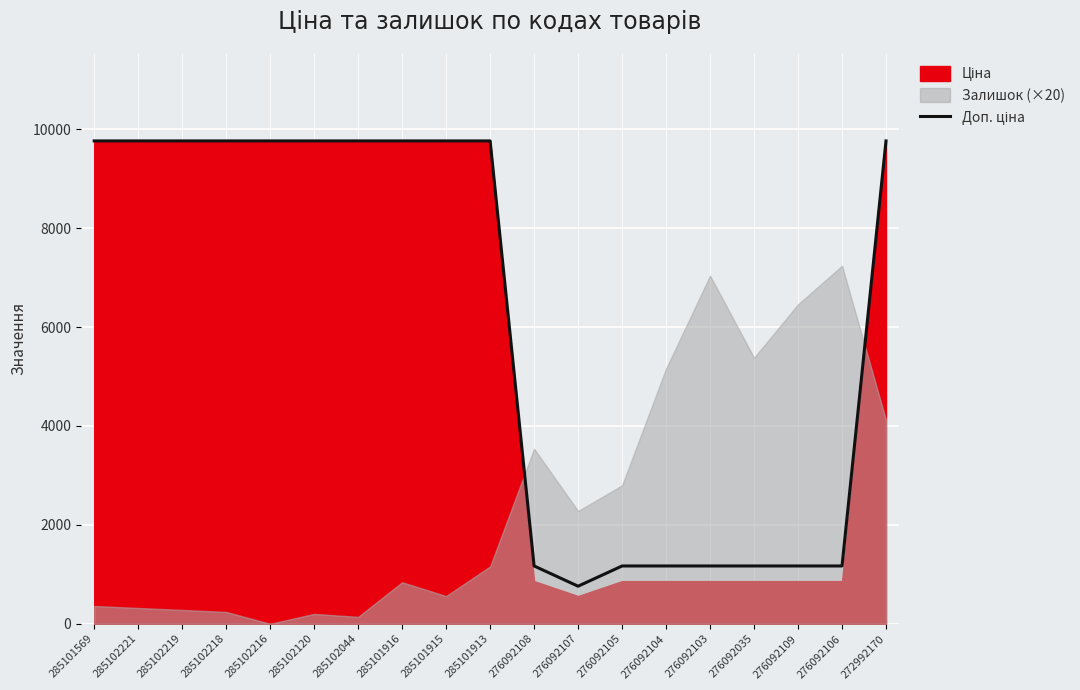

What is the label of the 5th point from the right?

276092103